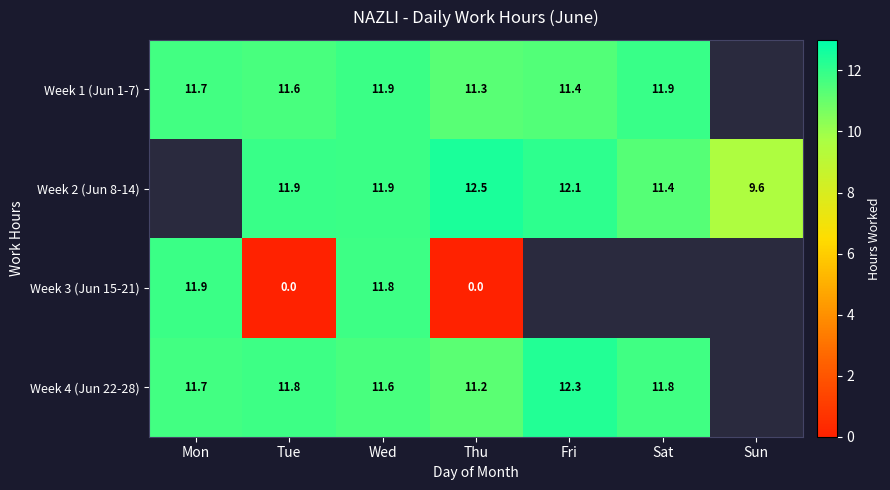

Is the value of Week 4 (Jun 22-28) at Fri greater than the value of Week 1 (Jun 1-7) at Tue?

Yes